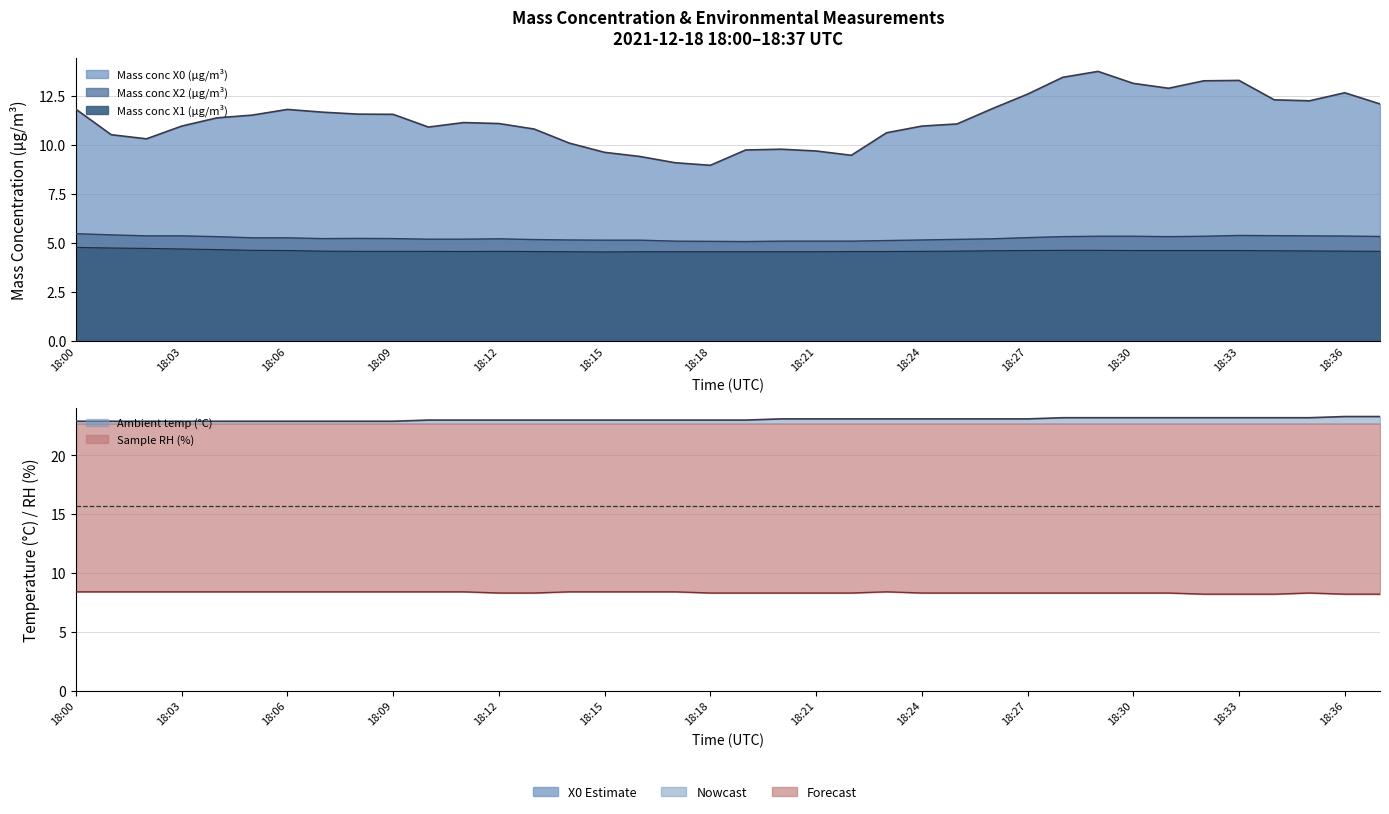

How many data points in Ambient temp (°C) are above 23?

18